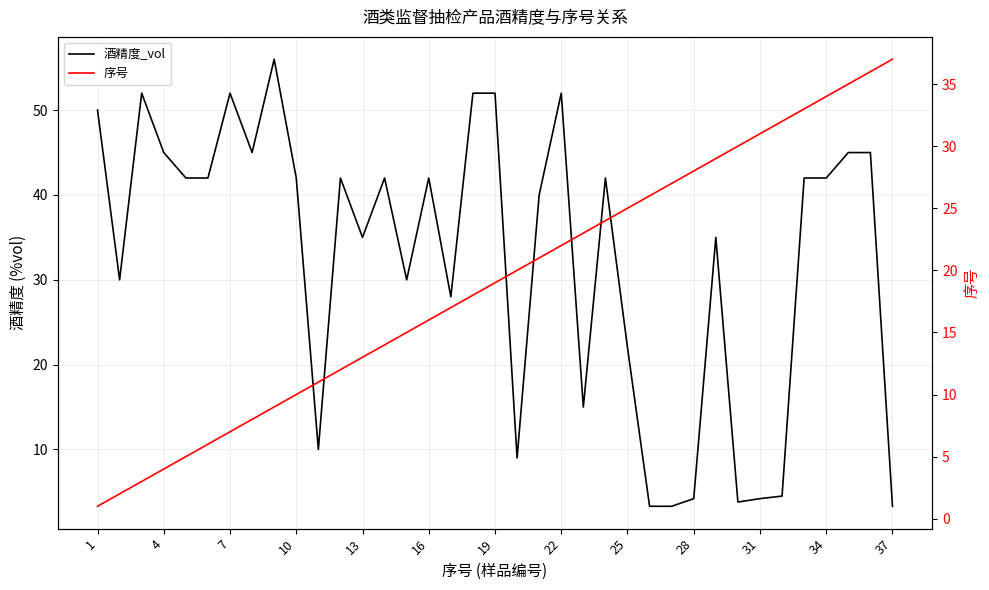

How many lines are shown in the chart?

2